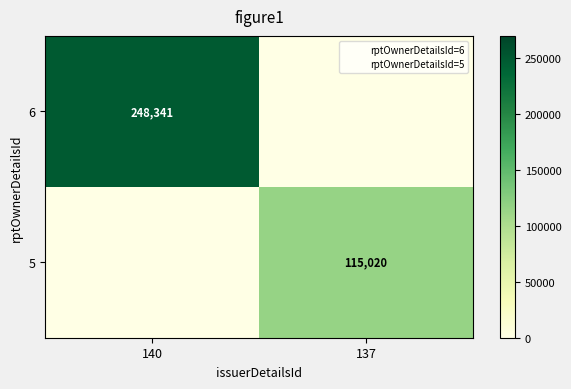

The 6 series shows 248341 at 140. True or false?

True